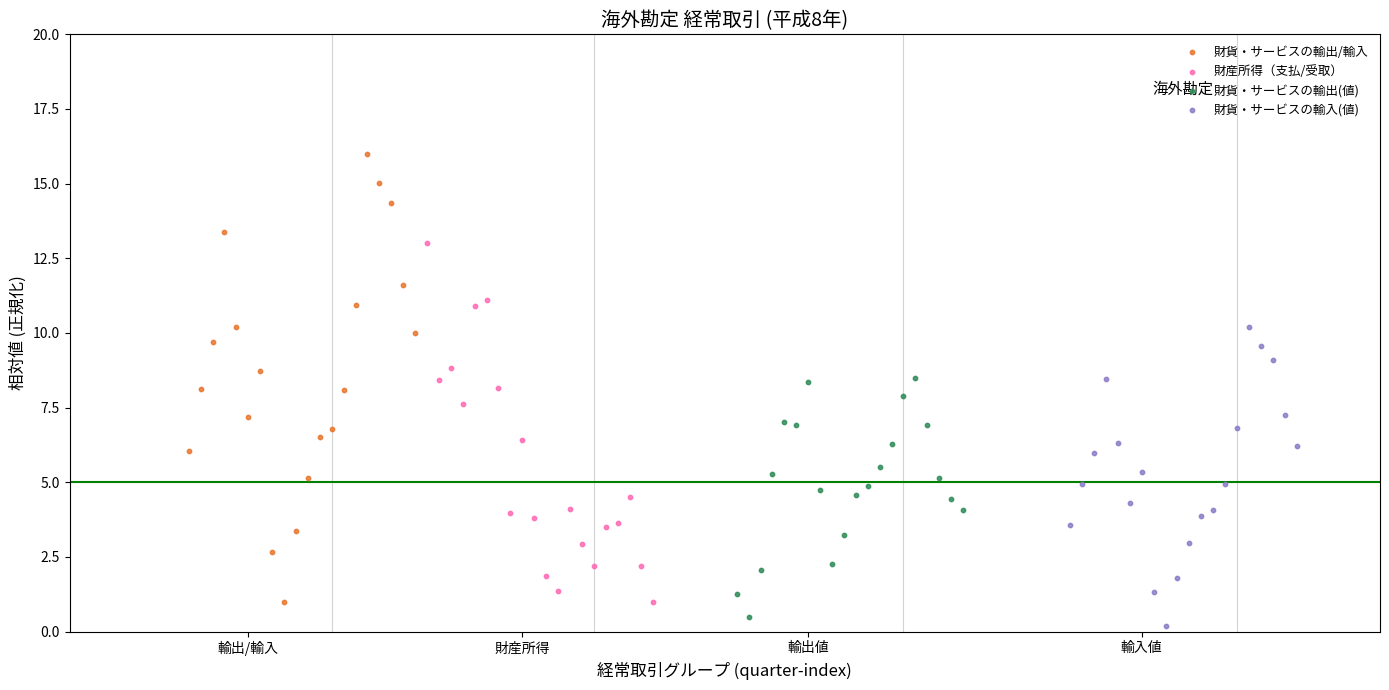

Which series contains the highest Y value?

財貨・サービスの輸出/輸入